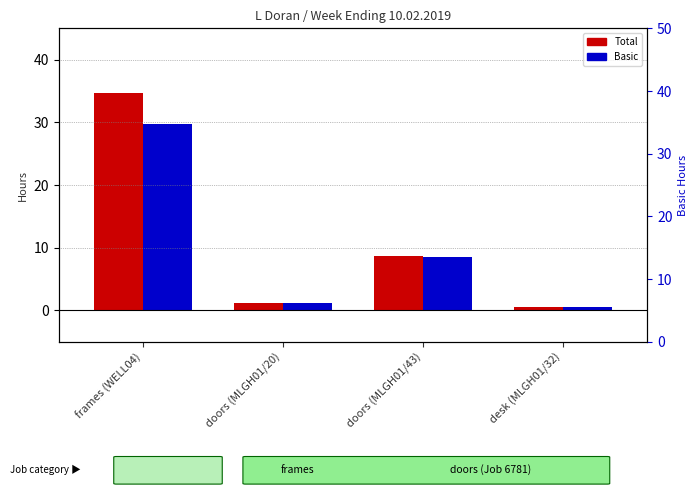

Reading left to right, list all the values displayed in this chart.

Total: 34.8	1.2	8.8	0.5
Basic: 29.8	1.2	8.5	0.5